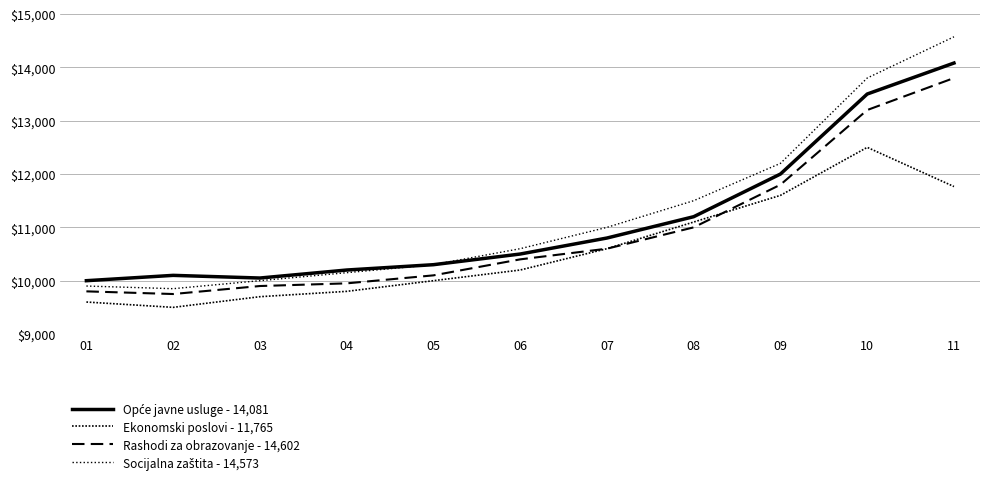

How many lines are shown in the chart?

4